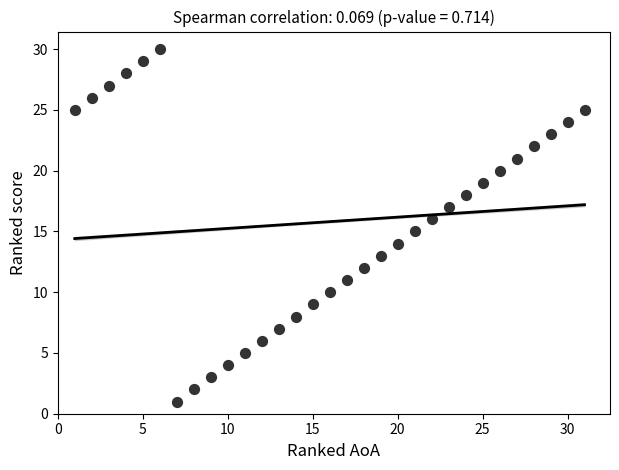

What is the range of X values (max minus min)?

30